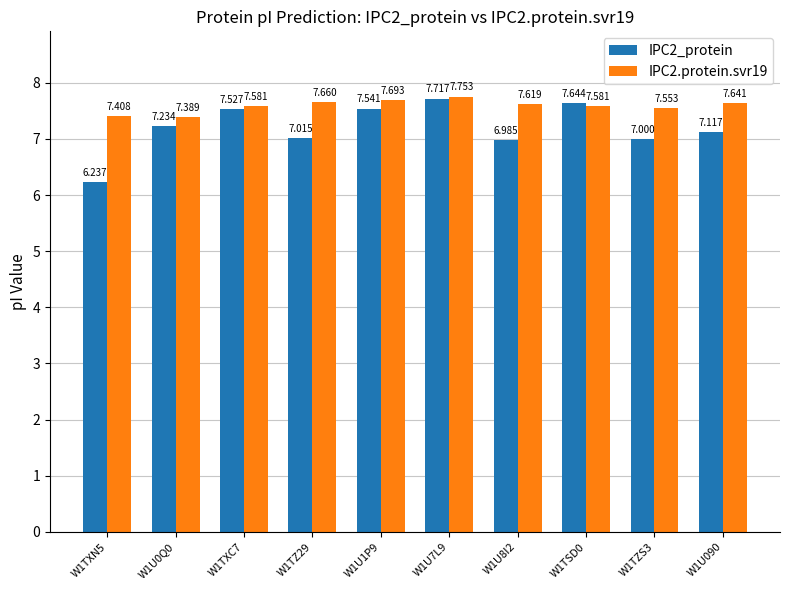

How many distinct data groups are displayed?

2